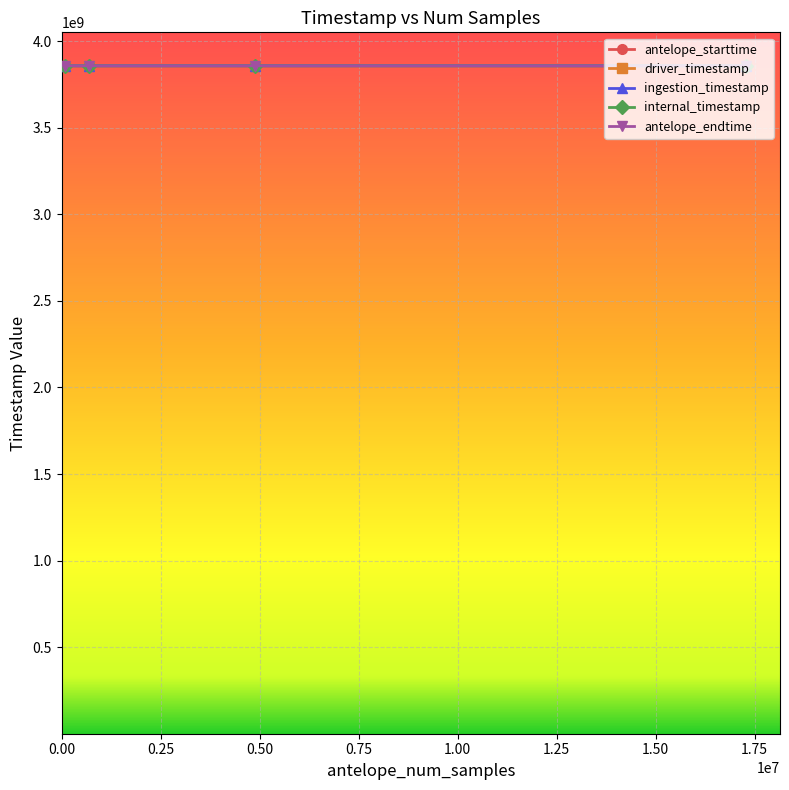

Does the chart have visible grid lines?

Yes